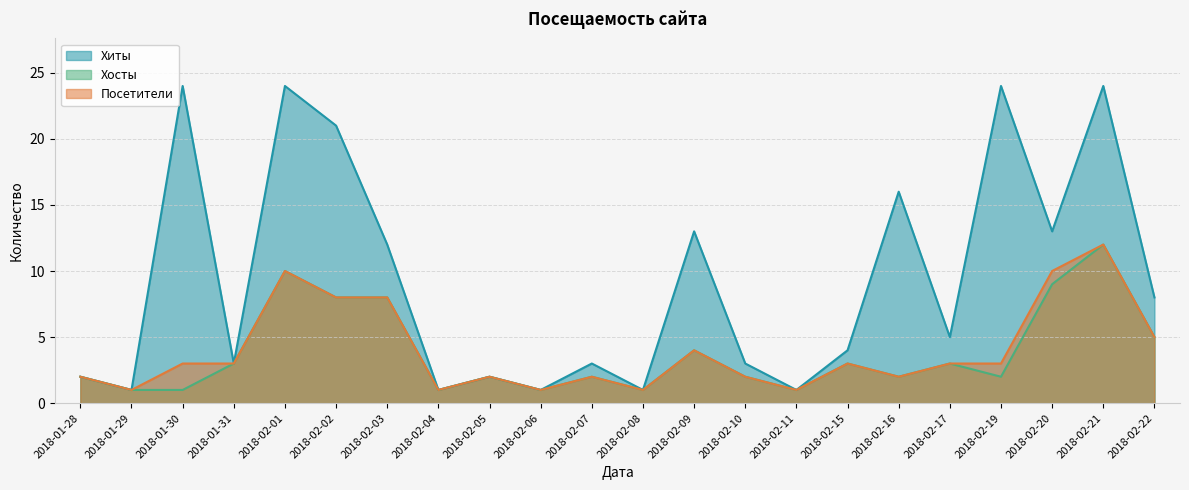

Reading left to right, list all the values displayed in this chart.

Хиты: 2018-01-28=2	2018-01-29=1	2018-01-30=24	2018-01-31=3	2018-02-01=24	2018-02-02=21	2018-02-03=12	2018-02-04=1	2018-02-05=2	2018-02-06=1	2018-02-07=3	2018-02-08=1	2018-02-09=13	2018-02-10=3	2018-02-11=1	2018-02-15=4	2018-02-16=16	2018-02-17=5	2018-02-19=24	2018-02-20=13	2018-02-21=24	2018-02-22=8
Хосты: 2018-01-28=2	2018-01-29=1	2018-01-30=1	2018-01-31=3	2018-02-01=10	2018-02-02=8	2018-02-03=8	2018-02-04=1	2018-02-05=2	2018-02-06=1	2018-02-07=2	2018-02-08=1	2018-02-09=4	2018-02-10=2	2018-02-11=1	2018-02-15=3	2018-02-16=2	2018-02-17=3	2018-02-19=2	2018-02-20=9	2018-02-21=12	2018-02-22=5
Посетители: 2018-01-28=2	2018-01-29=1	2018-01-30=3	2018-01-31=3	2018-02-01=10	2018-02-02=8	2018-02-03=8	2018-02-04=1	2018-02-05=2	2018-02-06=1	2018-02-07=2	2018-02-08=1	2018-02-09=4	2018-02-10=2	2018-02-11=1	2018-02-15=3	2018-02-16=2	2018-02-17=3	2018-02-19=3	2018-02-20=10	2018-02-21=12	2018-02-22=5